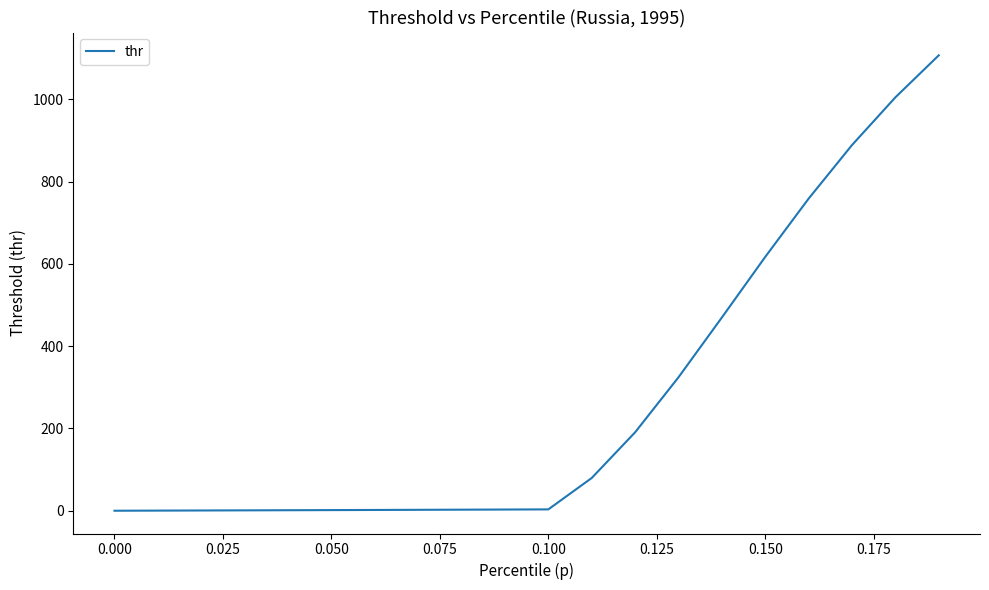

What is the maximum value shown in the chart?

1107.4